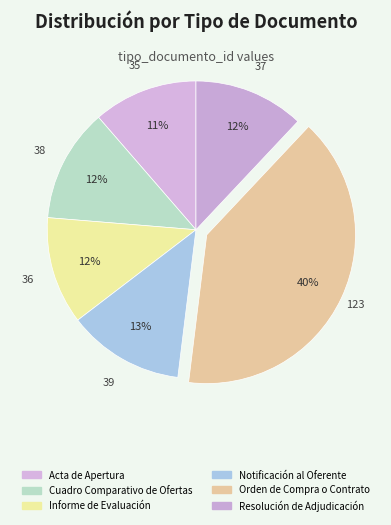

To the nearest percent, what is the combined percentage of Orden de Compra o Contrato and Resolución de Adjudicación?

52%